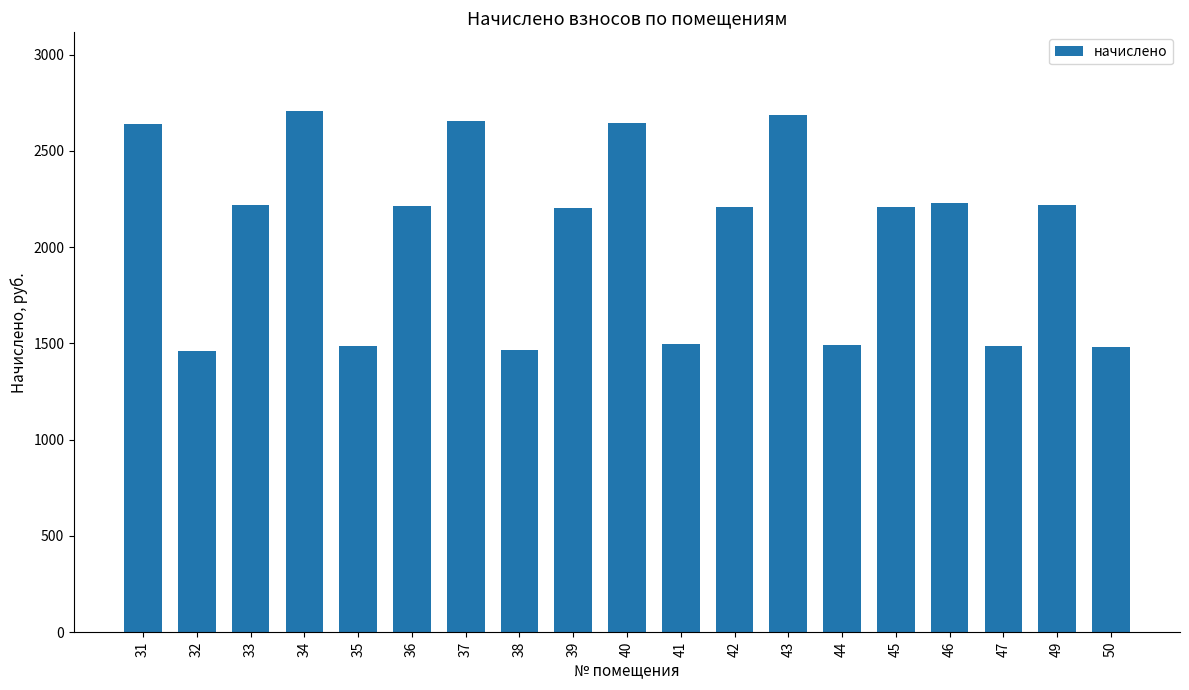

Are the bars horizontal?

No